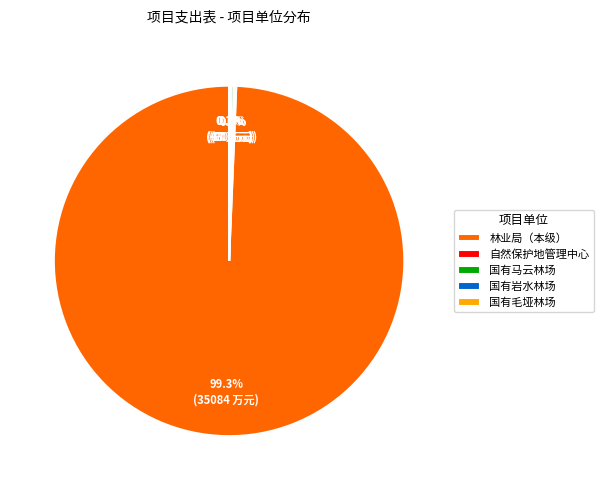

To the nearest percent, what is the difference between the largest and smallest slice percentages?

99%